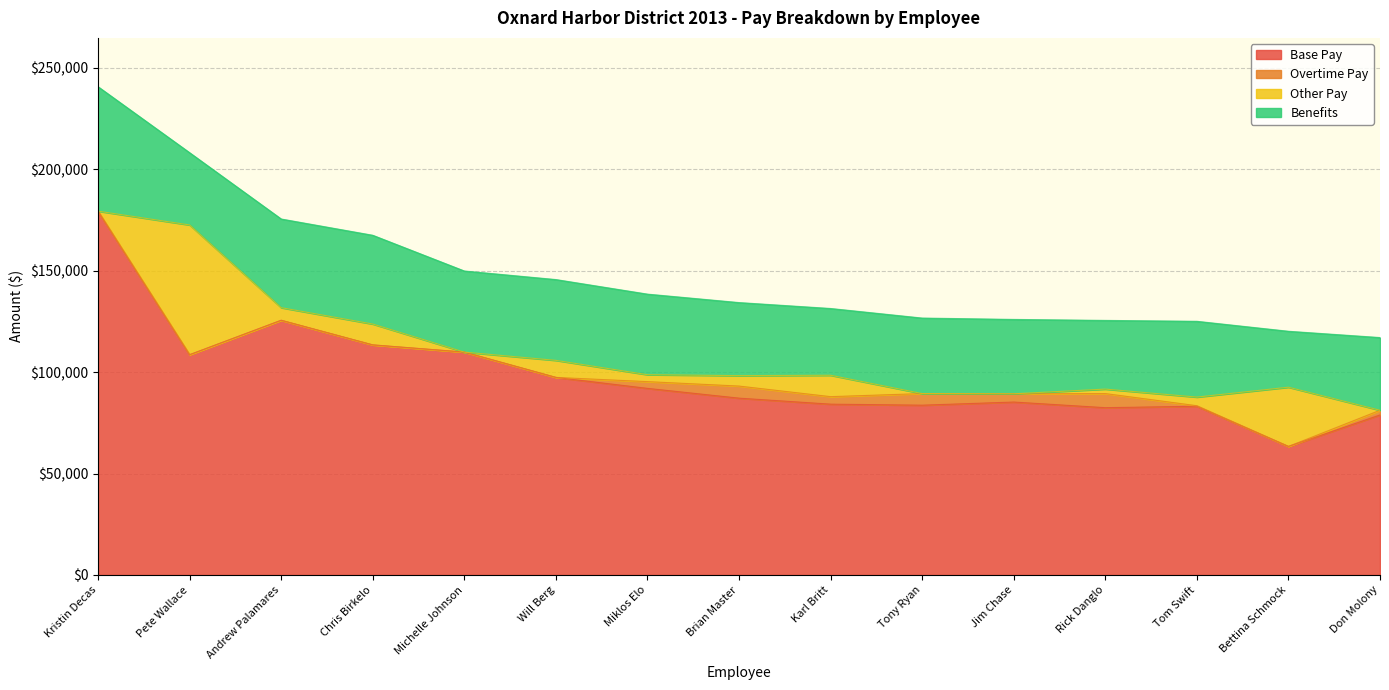

Reading right to left, what are all the values shown in this chart?

Base Pay: Don Molony=78892.1	Bettina Schmock=63360.4	Tom Swift=83178.0	Rick Danglo=82464.1	Jim Chase=85245.2	Tony Ryan=83694.7	Karl Britt=84200.7	Brian Master=87161.7	Miklos Elo=91979.9	Will Berg=97382.1	Michelle Johnson=109851.9	Chris Birkelo=113405.1	Andrew Palamares=125541.5	Pete Wallace=108575.4	Kristin Decas=179327.8
Overtime Pay: Don Molony=2297.1	Bettina Schmock=0.0	Tom Swift=253.6	Rick Danglo=6954.5	Jim Chase=4060.8	Tony Ryan=5723.8	Karl Britt=3695.7	Brian Master=5951.6	Miklos Elo=3327.8	Will Berg=0.0	Michelle Johnson=0.0	Chris Birkelo=0.0	Andrew Palamares=0.0	Pete Wallace=0.0	Kristin Decas=0.0
Other Pay: Don Molony=0.0	Bettina Schmock=29194.0	Tom Swift=4250.3	Rick Danglo=2203.1	Jim Chase=0.0	Tony Ryan=0.0	Karl Britt=10546.7	Brian Master=5146.6	Miklos Elo=3408.8	Will Berg=8397.2	Michelle Johnson=0.0	Chris Birkelo=10286.6	Andrew Palamares=6214.0	Pete Wallace=63957.7	Kristin Decas=0.0
Benefits: Don Molony=35841.9	Bettina Schmock=27578.4	Tom Swift=37365.2	Rick Danglo=33864.4	Jim Chase=36666.2	Tony Ryan=37224.1	Karl Britt=32916.0	Brian Master=36013.3	Miklos Elo=39724.5	Will Berg=39839.3	Michelle Johnson=39988.1	Chris Birkelo=43760.4	Andrew Palamares=43716.5	Pete Wallace=35612.2	Kristin Decas=61344.3